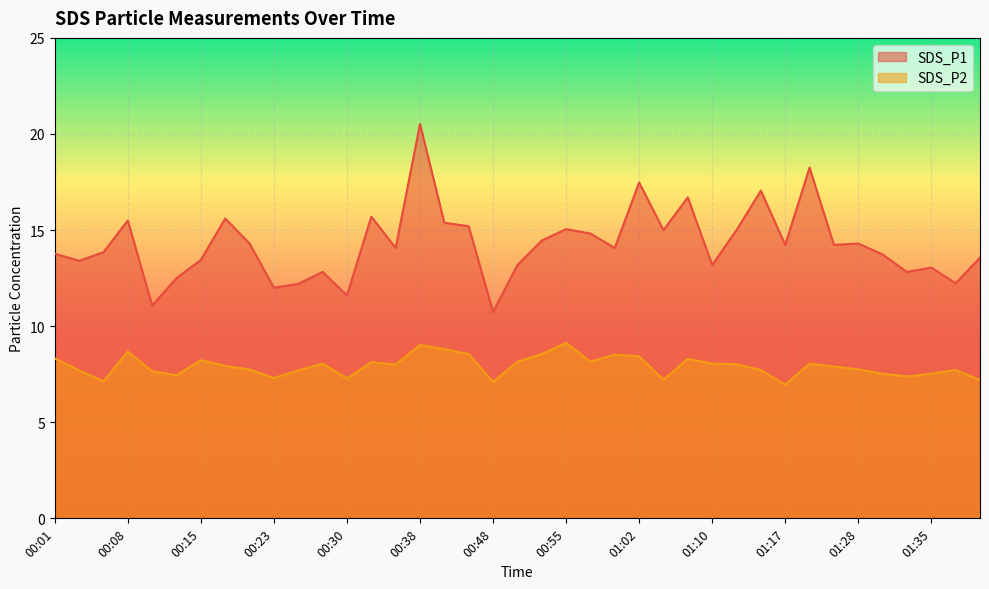

True or false: SDS_P2 and SDS_P1 cross at least once.

False